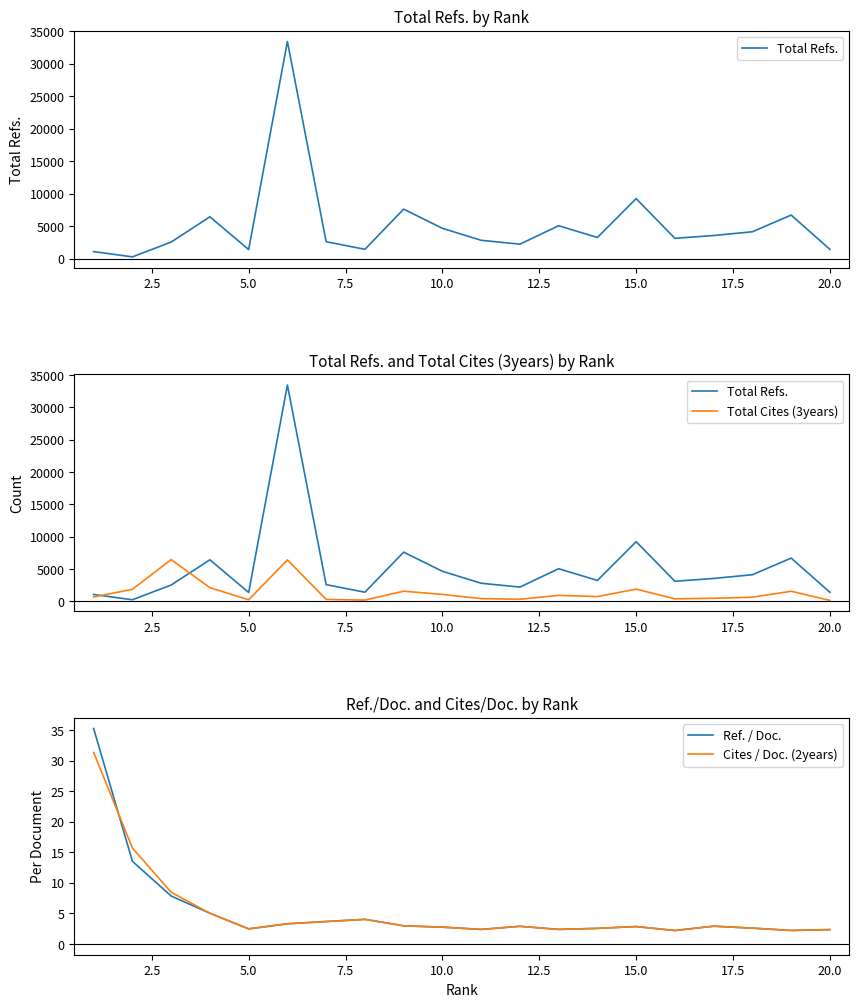

What is the difference between the maximum and second lowest values in the Cites / Doc. (2years) series?

29.1